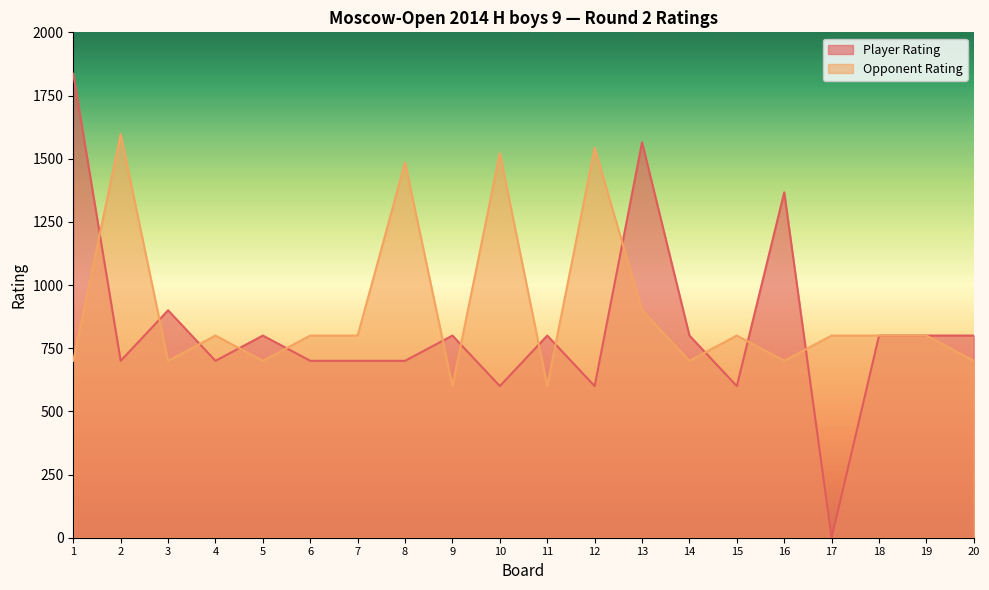

At which label does Player Rating first exceed 800?

1